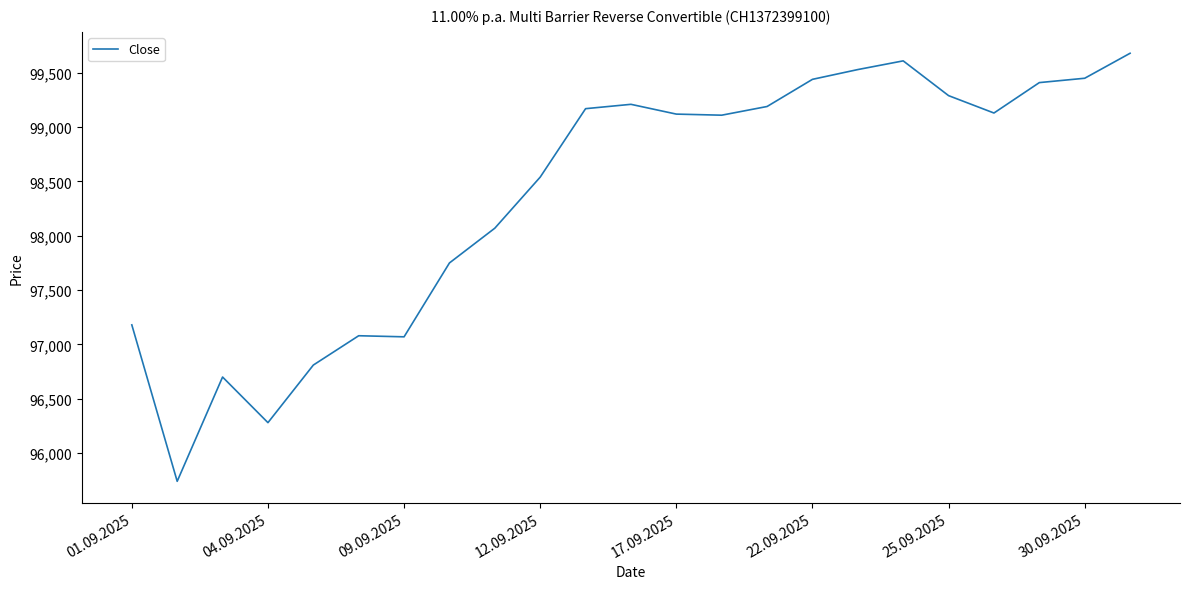

What is the minimum value shown in the chart?

95740